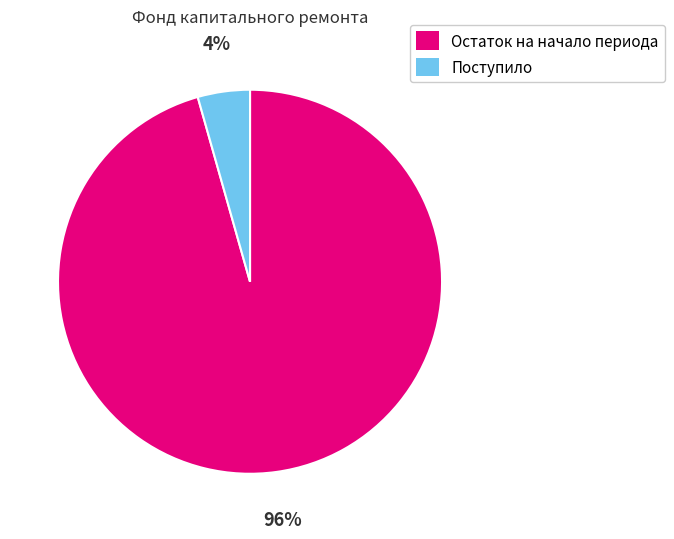

Which category has the smallest portion of the pie?

Поступило